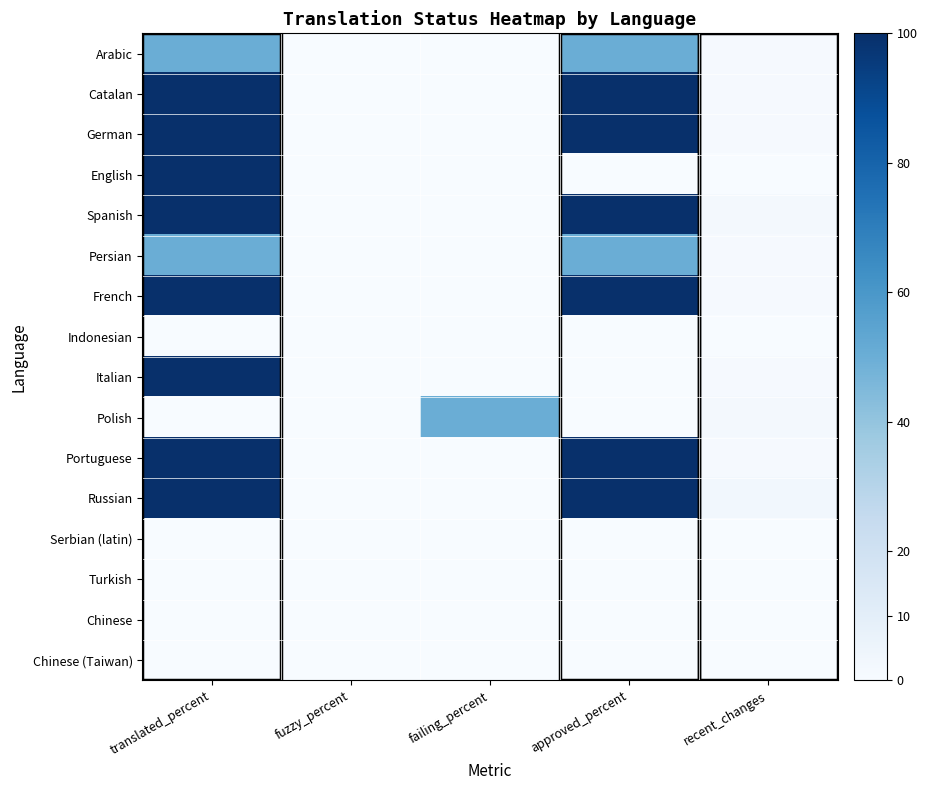

Reading left to right, transcribe all the data shown in this chart.

Arabic: translated_percent=50	fuzzy_percent=0	failing_percent=0	approved_percent=50	recent_changes=1
Catalan: translated_percent=100	fuzzy_percent=0	failing_percent=0	approved_percent=100	recent_changes=1
German: translated_percent=100	fuzzy_percent=0	failing_percent=0	approved_percent=100	recent_changes=1
English: translated_percent=100	fuzzy_percent=0	failing_percent=0	approved_percent=0	recent_changes=0
Spanish: translated_percent=100	fuzzy_percent=0	failing_percent=0	approved_percent=100	recent_changes=2
Persian: translated_percent=50	fuzzy_percent=0	failing_percent=0	approved_percent=50	recent_changes=1
French: translated_percent=100	fuzzy_percent=0	failing_percent=0	approved_percent=100	recent_changes=1
Indonesian: translated_percent=0	fuzzy_percent=0	failing_percent=0	approved_percent=0	recent_changes=0
Italian: translated_percent=100	fuzzy_percent=0	failing_percent=0	approved_percent=0	recent_changes=1
Polish: translated_percent=0	fuzzy_percent=0	failing_percent=50	approved_percent=0	recent_changes=2
Portuguese: translated_percent=100	fuzzy_percent=0	failing_percent=0	approved_percent=100	recent_changes=1
Russian: translated_percent=100	fuzzy_percent=0	failing_percent=0	approved_percent=100	recent_changes=3
Serbian (latin): translated_percent=0	fuzzy_percent=0	failing_percent=0	approved_percent=0	recent_changes=0
Turkish: translated_percent=0	fuzzy_percent=0	failing_percent=0	approved_percent=0	recent_changes=0
Chinese: translated_percent=0	fuzzy_percent=0	failing_percent=0	approved_percent=0	recent_changes=0
Chinese (Taiwan): translated_percent=0	fuzzy_percent=0	failing_percent=0	approved_percent=0	recent_changes=0